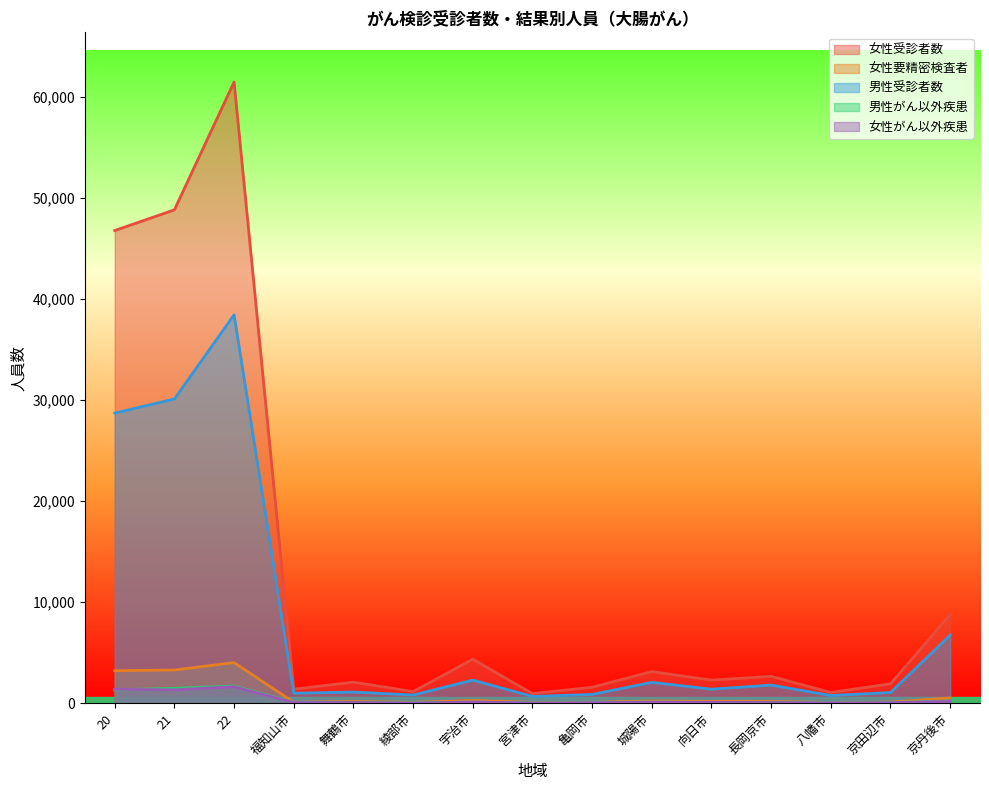

What is the difference between the maximum and minimum values in the 女性がん以外疾患 series?

1617